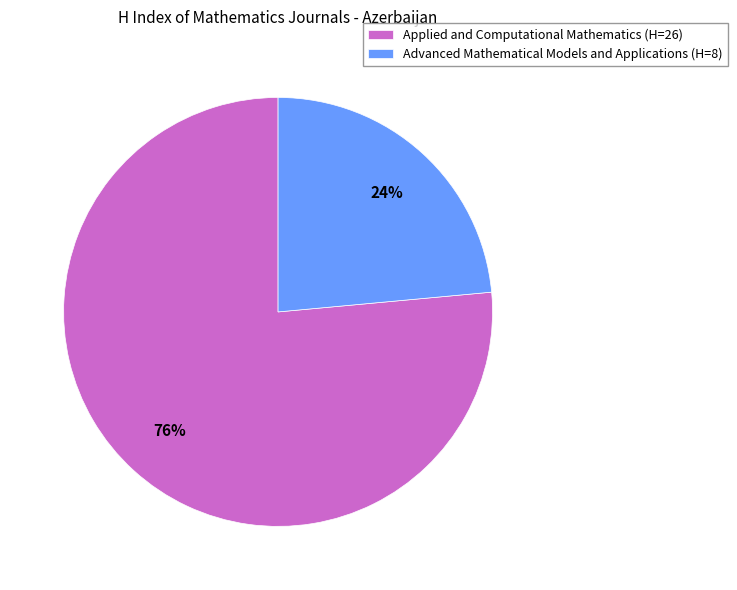

What percentage is the Advanced Mathematical Models and Applications slice, to the nearest percent?

24%